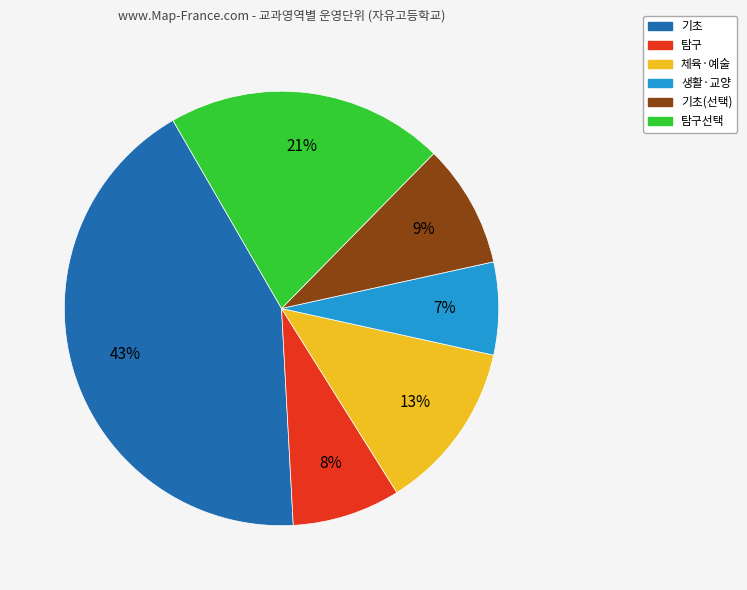

Does 기초 represent more than half of the total?

No